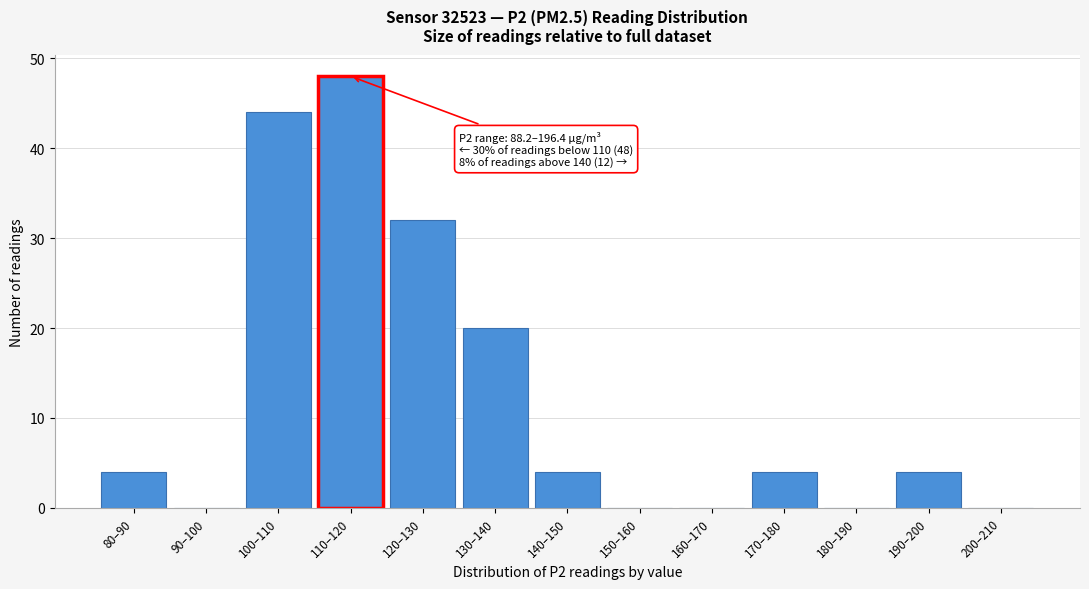

Reading left to right, extract all data points from this chart.

80–90=4	90–100=0	100–110=44	110–120=48	120–130=32	130–140=20	140–150=4	150–160=0	160–170=0	170–180=4	180–190=0	190–200=4	200–210=0